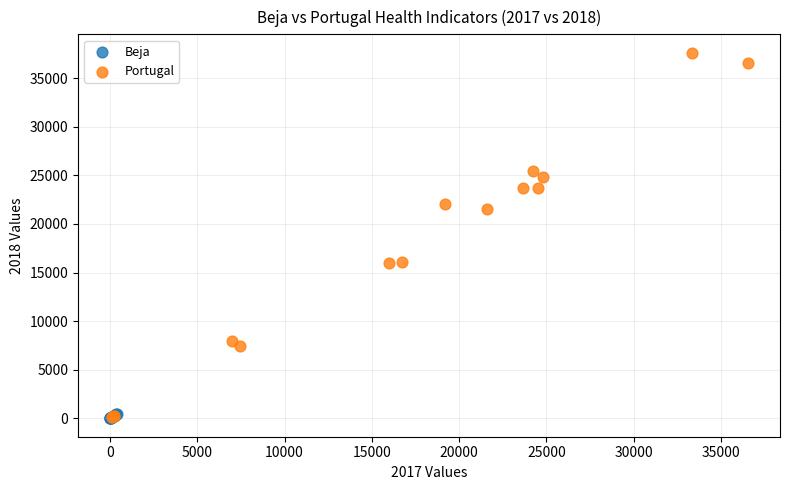

Which series has the largest Y range (max minus min)?

Portugal